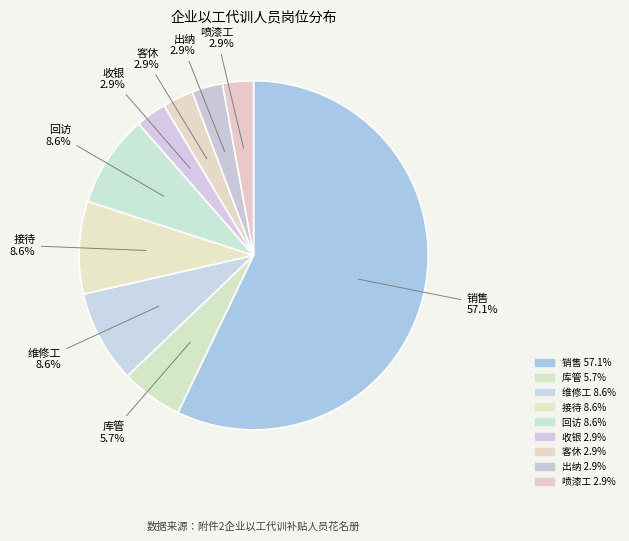

To the nearest percent, what is the difference between the largest and smallest slice percentages?

54%